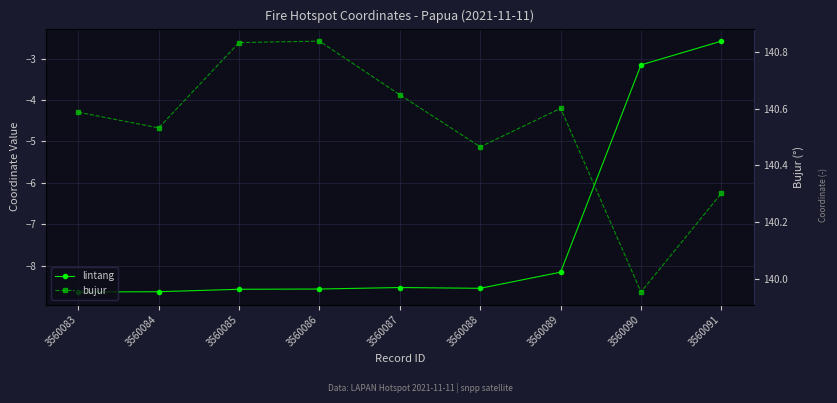

What is the difference between the maximum and minimum values in the lintang series?

6.1